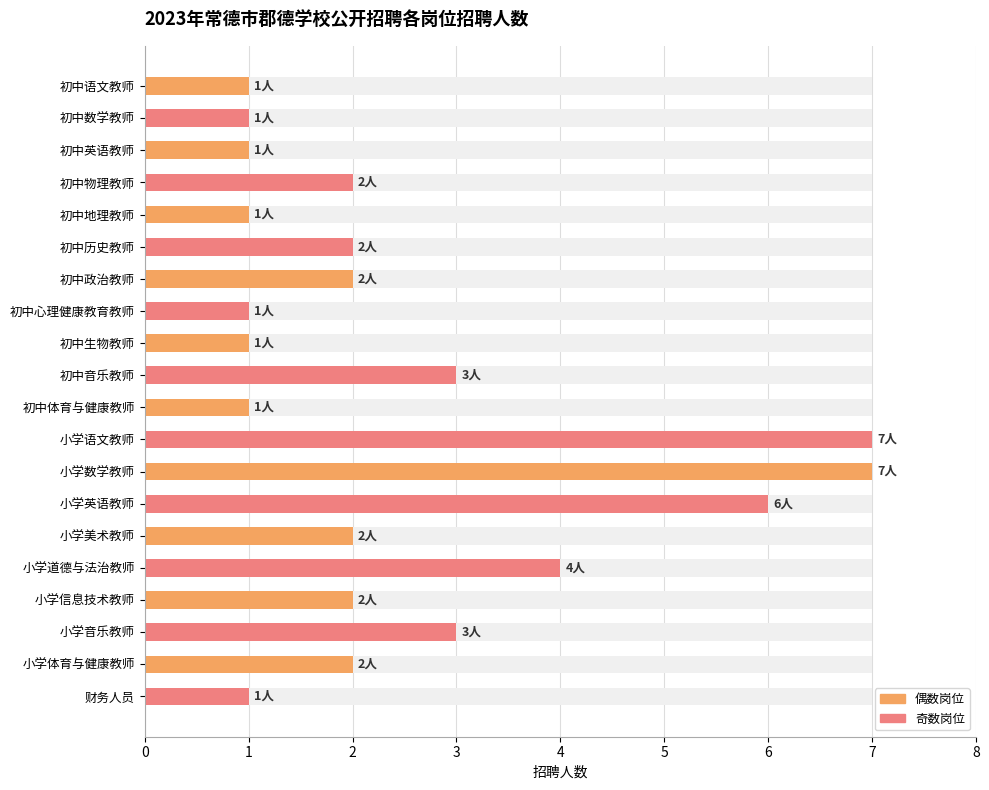

Rank the categories by value from lowest to highest.

初中语文教师, 初中数学教师, 初中英语教师, 初中地理教师, 初中心理健康教育教师, 初中生物教师, 初中体育与健康教师, 财务人员, 初中物理教师, 初中历史教师, 初中政治教师, 小学美术教师, 小学信息技术教师, 小学体育与健康教师, 初中音乐教师, 小学音乐教师, 小学道德与法治教师, 小学英语教师, 小学语文教师, 小学数学教师